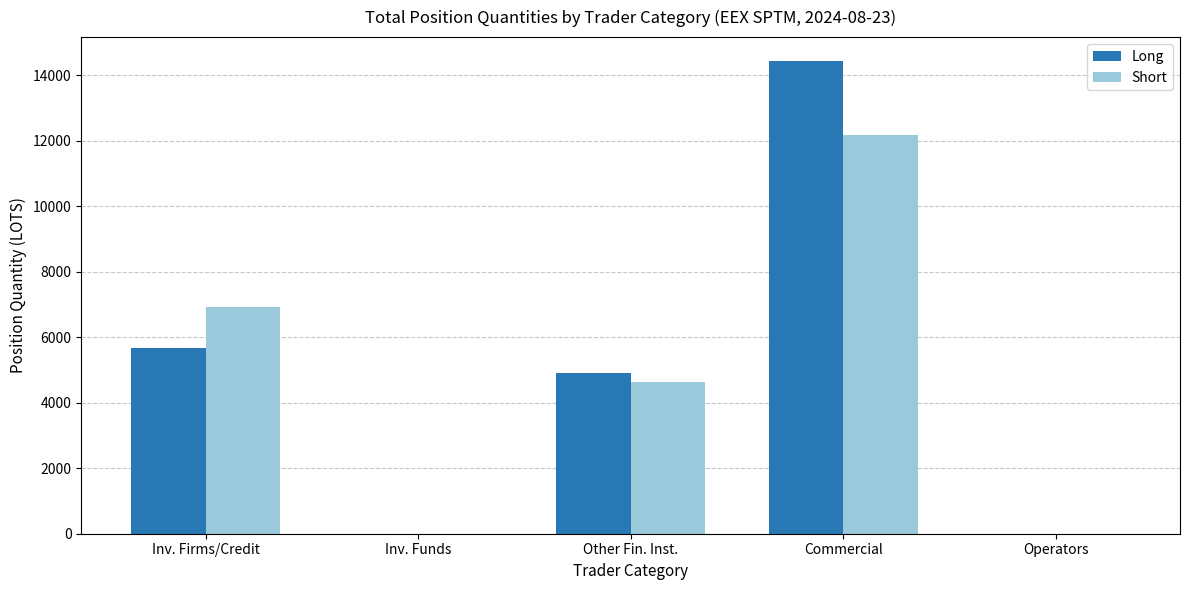

What are all the series names shown in the legend?

Long, Short